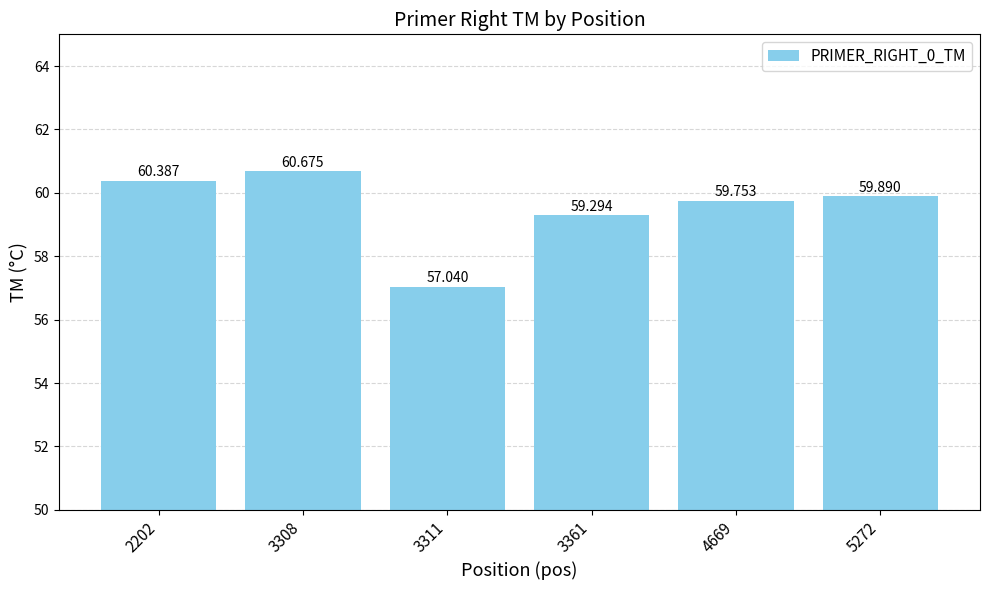

What is the maximum value shown in the chart?

60.7